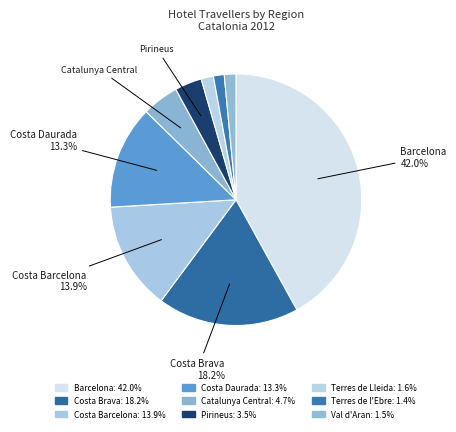

What is the smallest slice in the pie chart?

Terres de l'Ebre